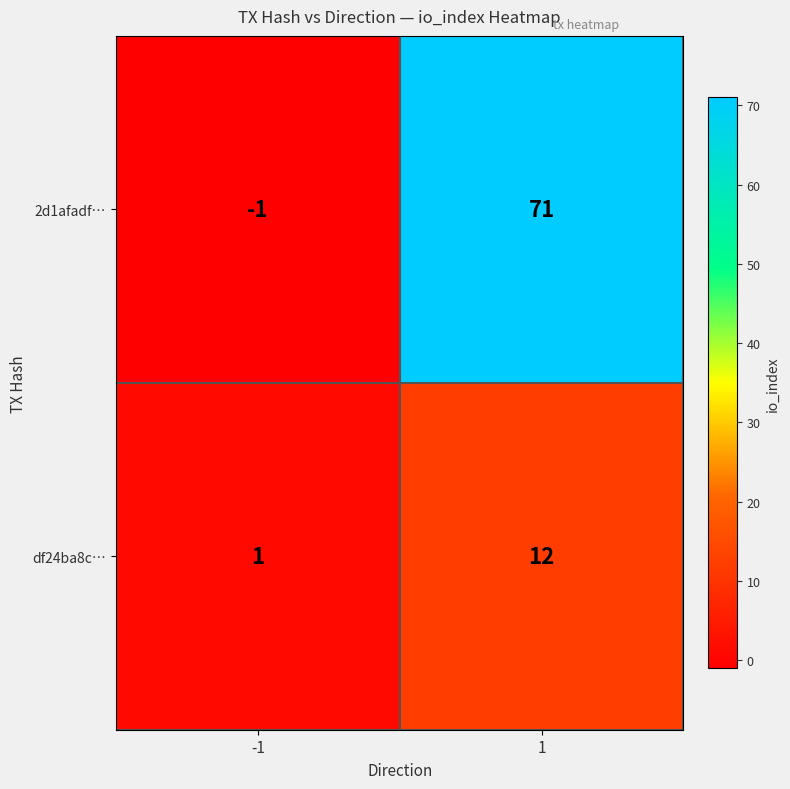

What is the approximate value of 2d1afadf… at 1?

71